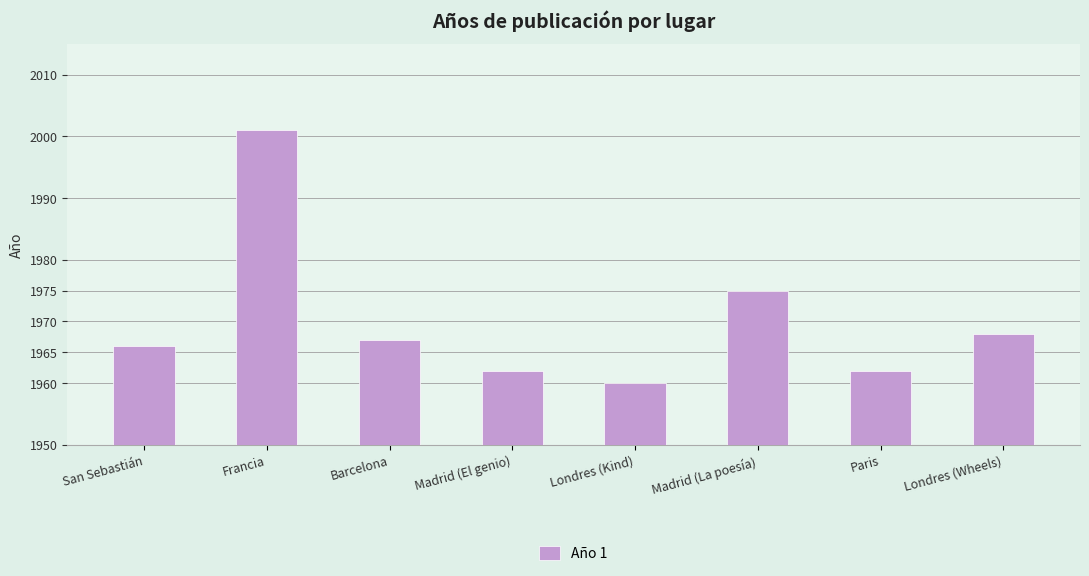

Read the value at Madrid (La poesía).

1975